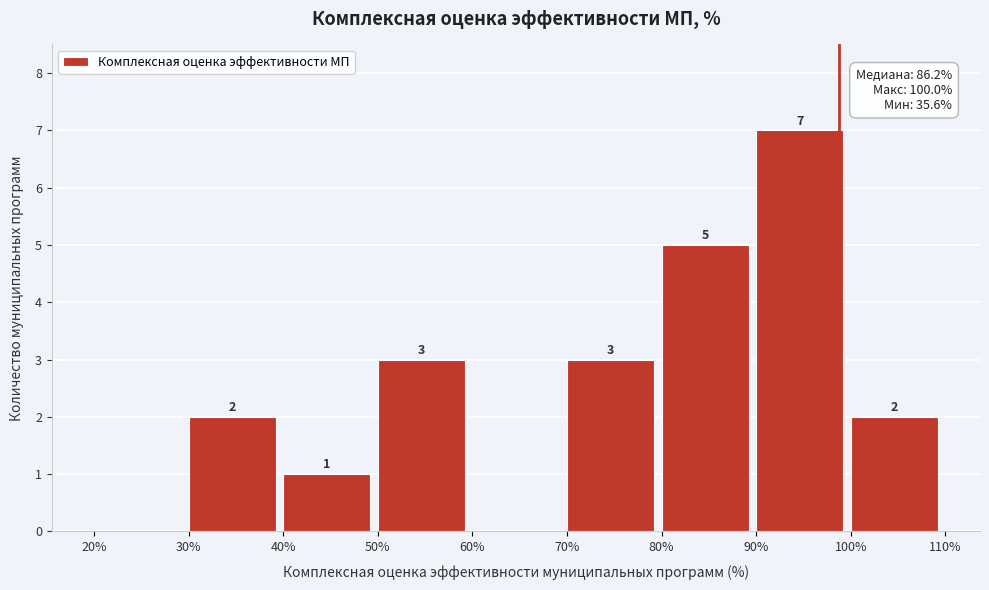

Over which range of the x-axis is the bar tallest?

90% to 100%